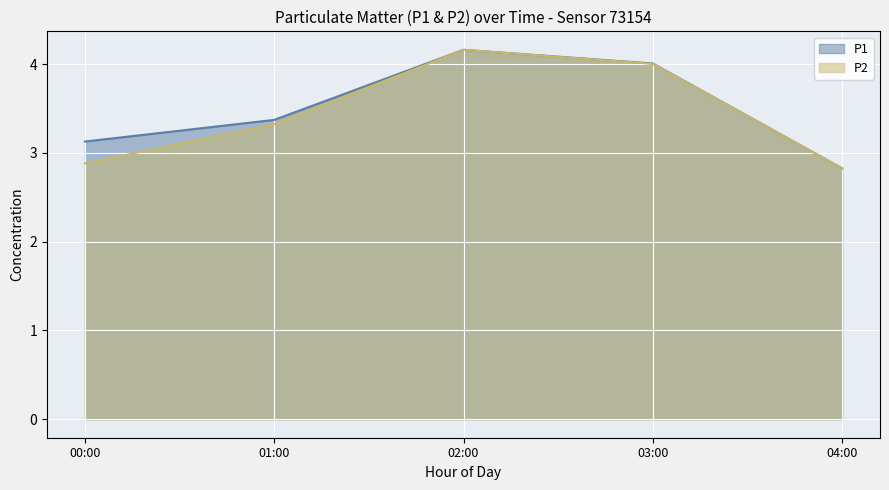

Which series has the widest spread of values?

P1